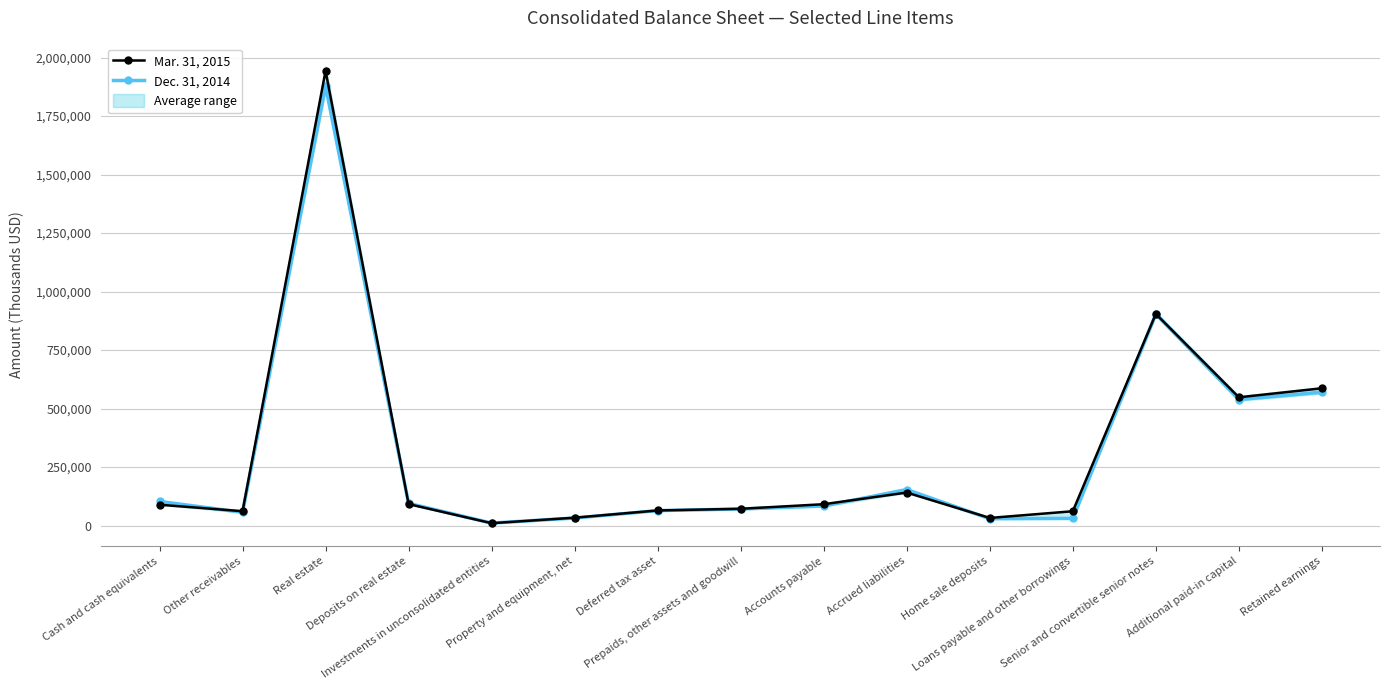

What is the label of the 5th point from the left?

Investments in unconsolidated entities